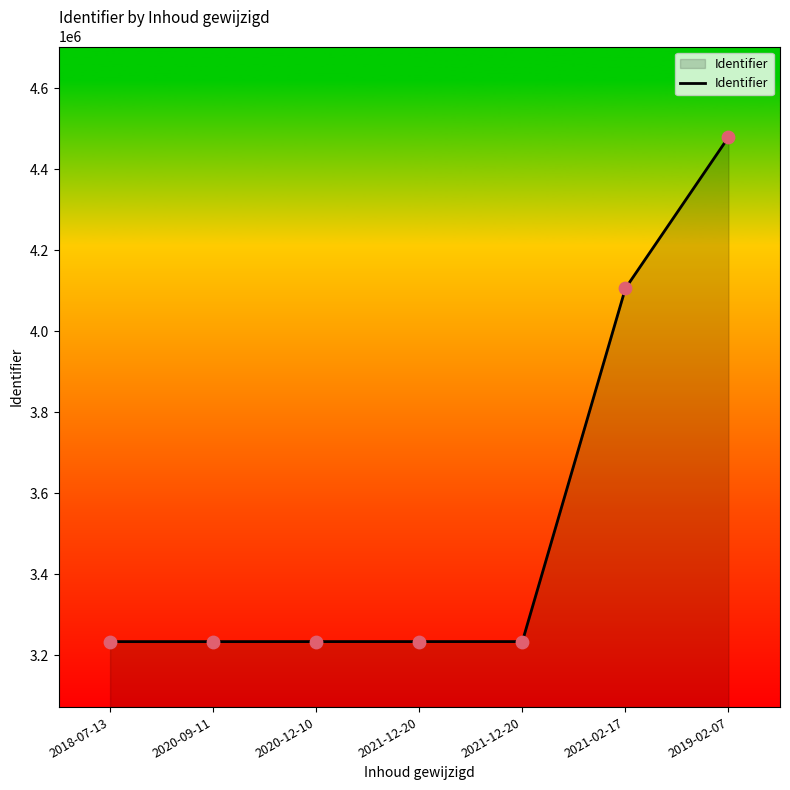

Does the chart have visible grid lines?

No